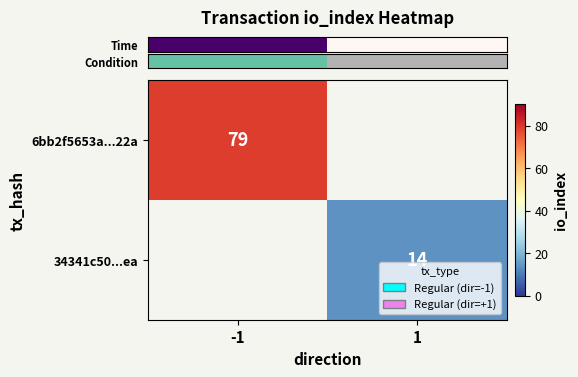

Count the number of data series in this chart.

2